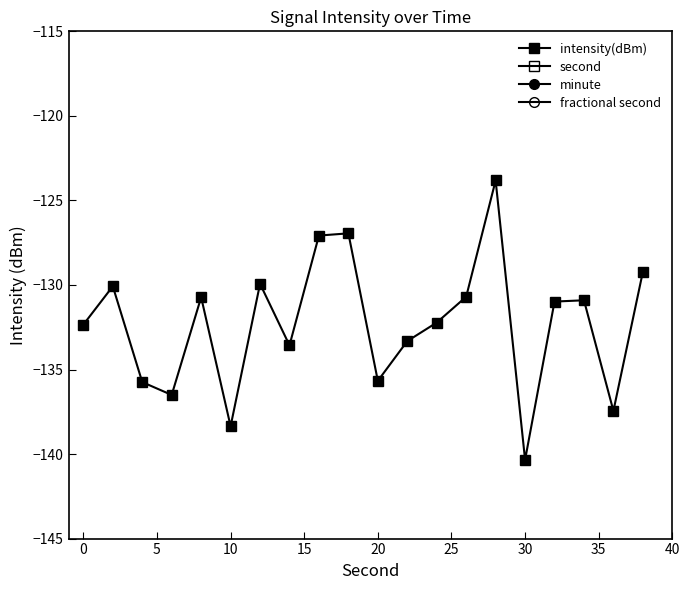

What is the difference between the maximum and minimum values in the intensity(dBm) series?

16.5